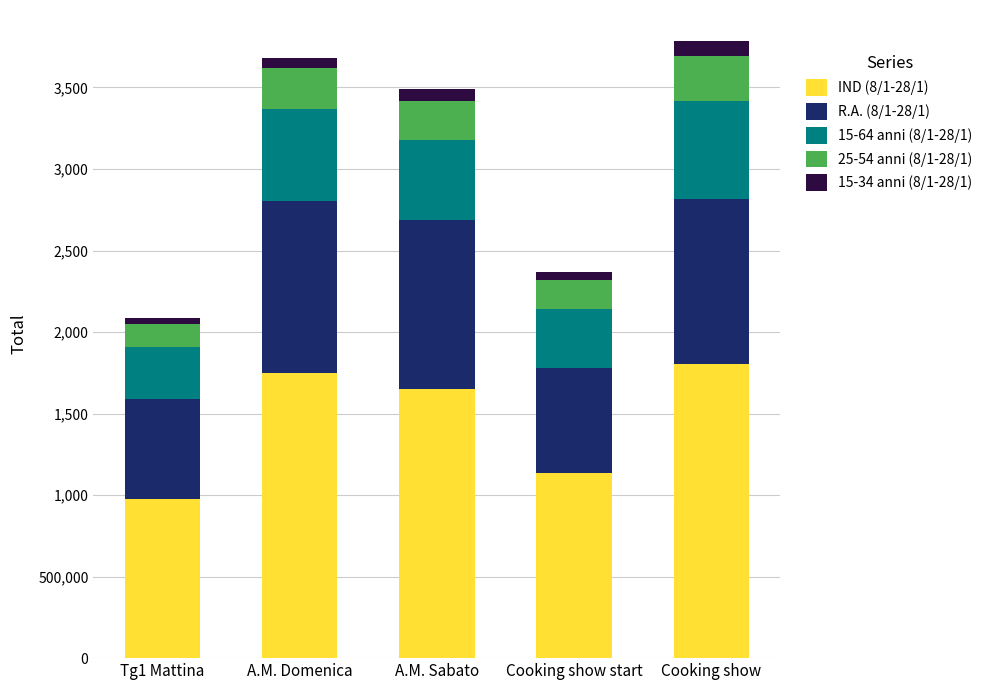

What is the difference between the IND (8/1-28/1) values at Cooking show start and A.M. Domenica?

618000